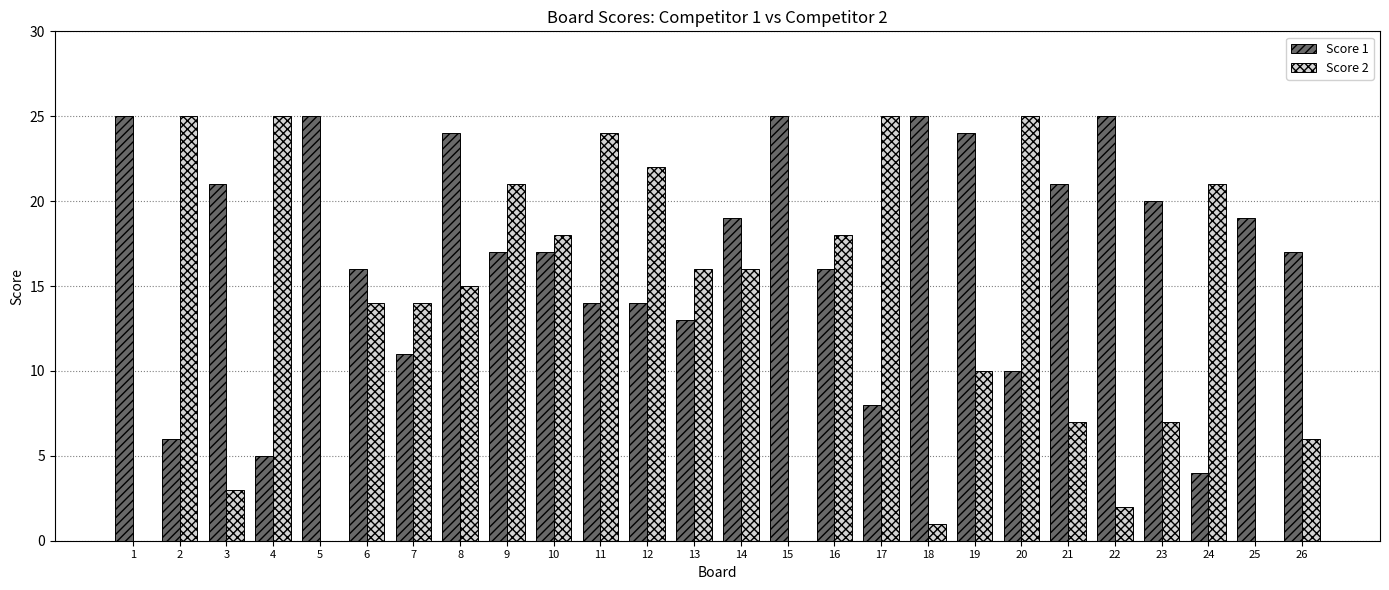

The value of Score 1 at 4 is 5. True or false?

True